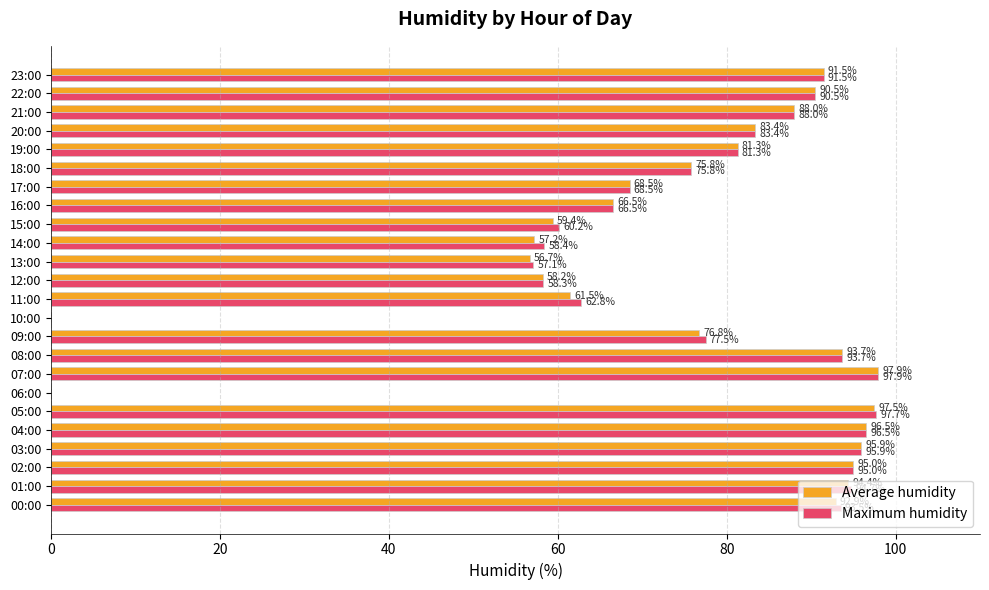

How many data points in Average humidity are above 83?

12